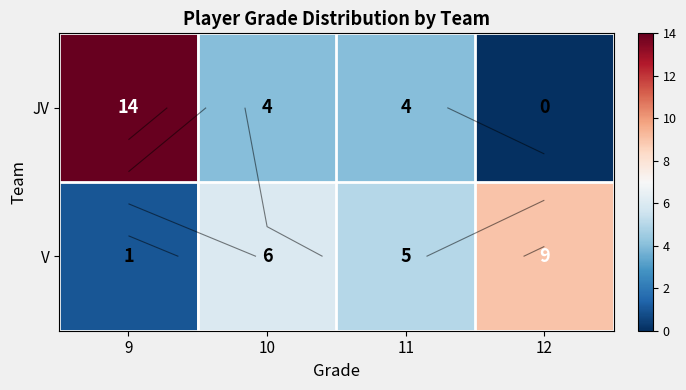

Is it true that V equals 3 at 11?

False